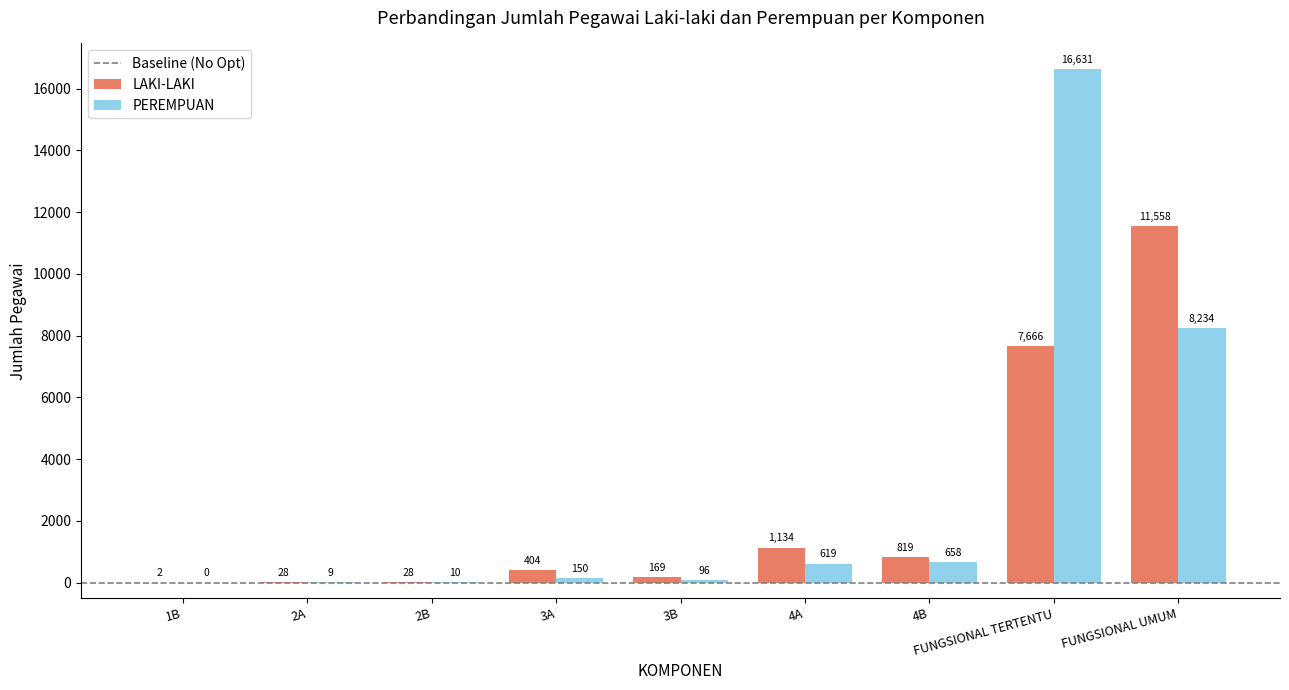

What is the sum of the LAKI-LAKI values at 2A and 3B?

197